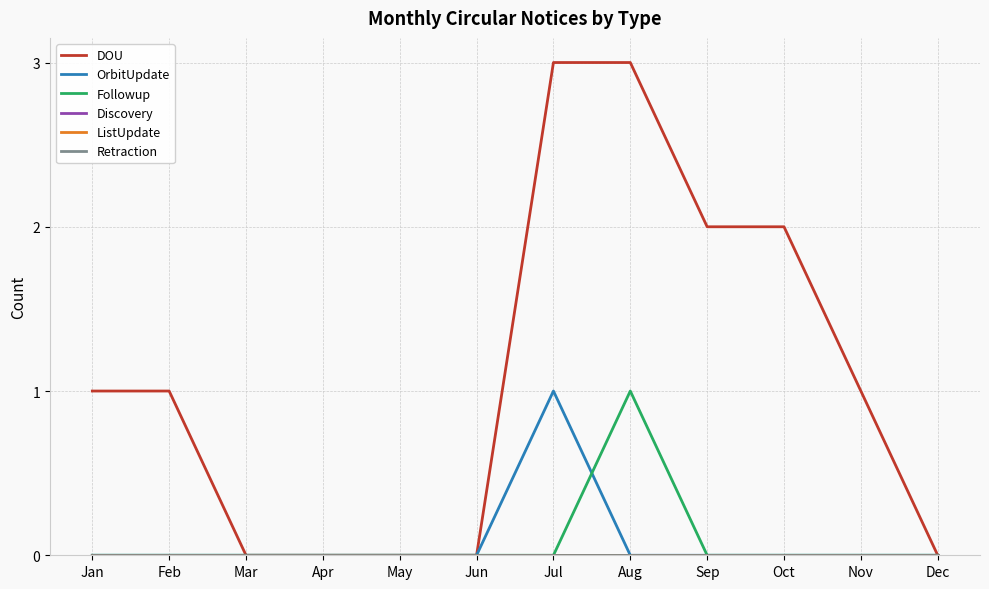

At how many categories does at least one series exceed 0?

7